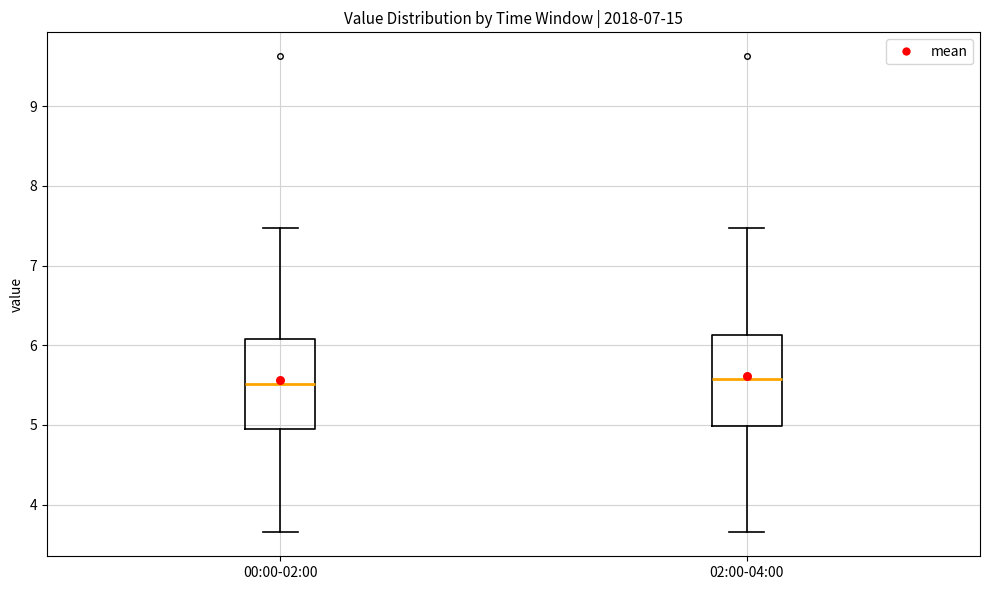

Where does the upper whisker of the box for 02:00-04:00 end on the y-axis? The values are not printed on the chart, so give them approximately, as read against the axis.

7.5